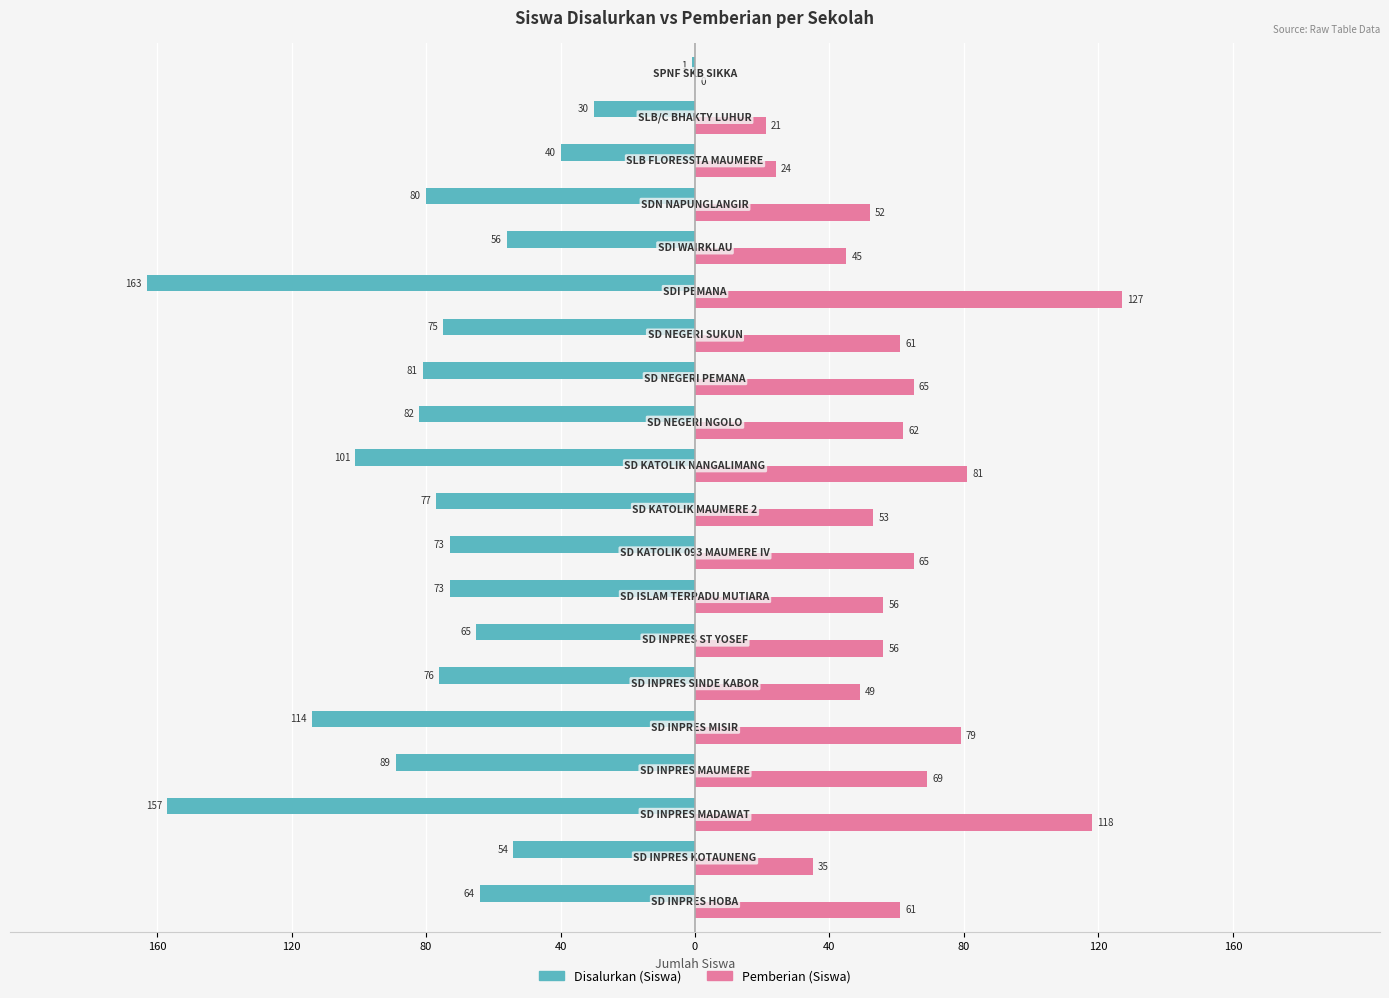

What are all the series names shown in the legend?

Disalurkan (Siswa), Pemberian (Siswa)